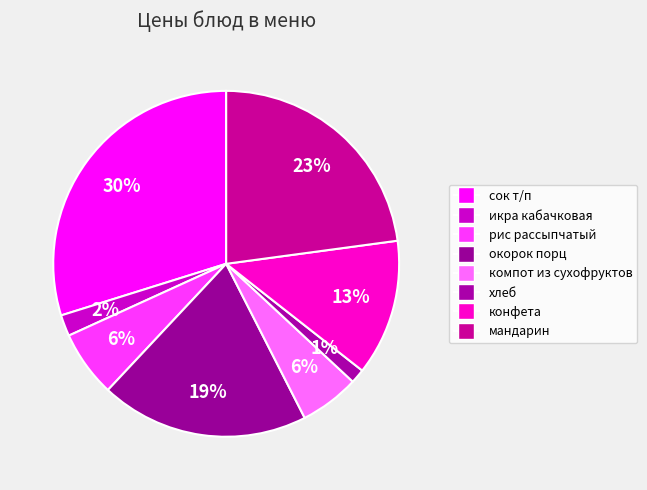

How many slices are in this pie chart?

8